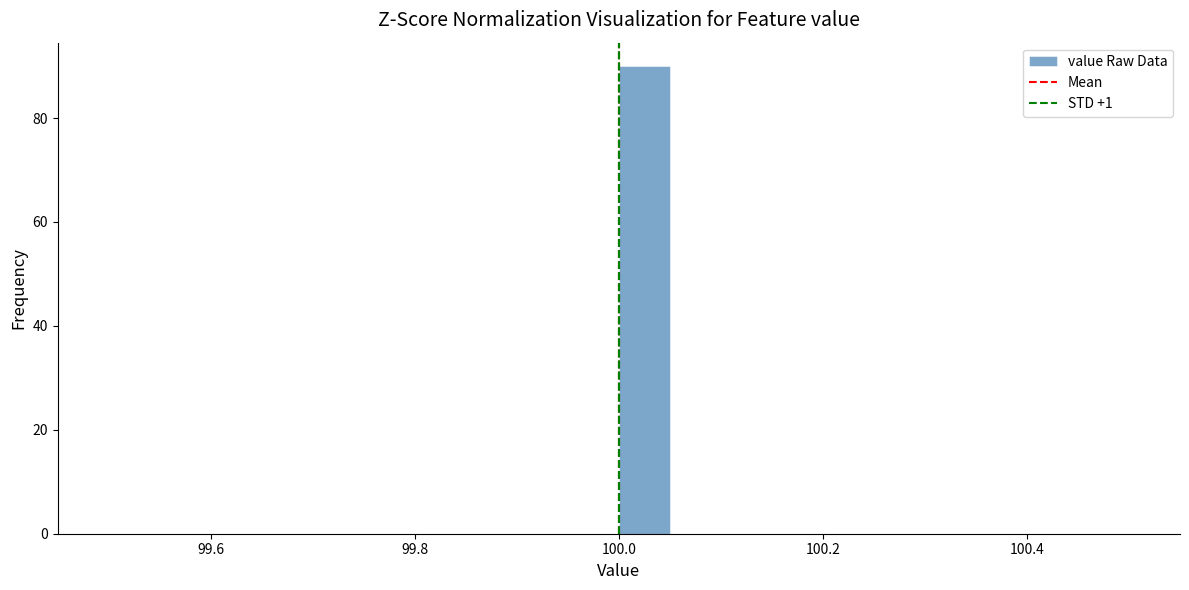

Read against the x-axis, roughly where is the centre of the tallest bar?

100.02